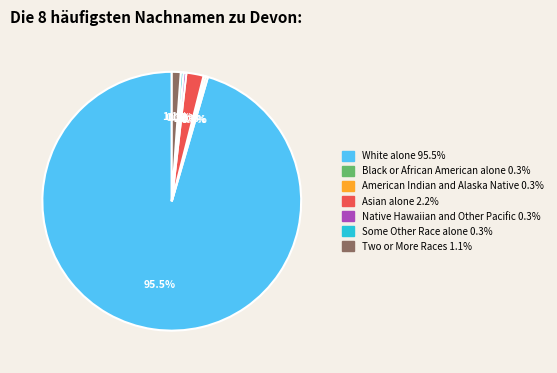

Which has a higher value, Native Hawaiian and Other Pacific or Two or More Races?

Two or More Races